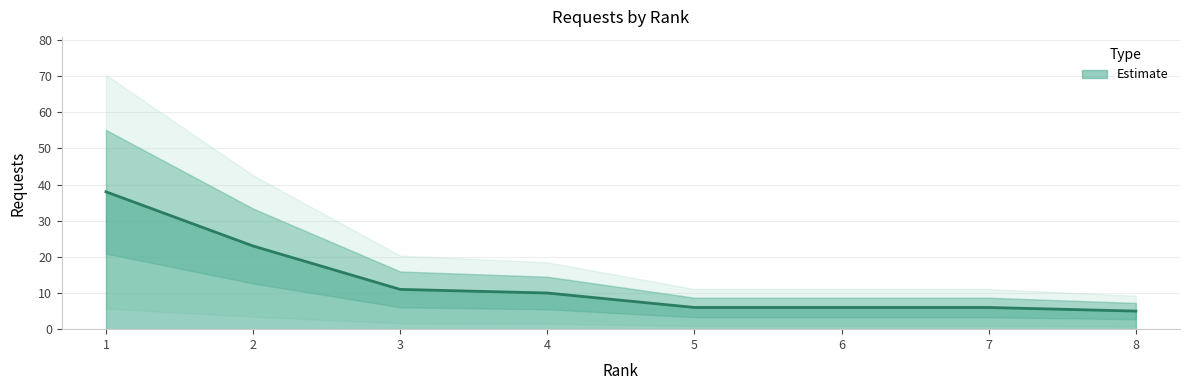

True or false: the data shows 10 at 7.

False